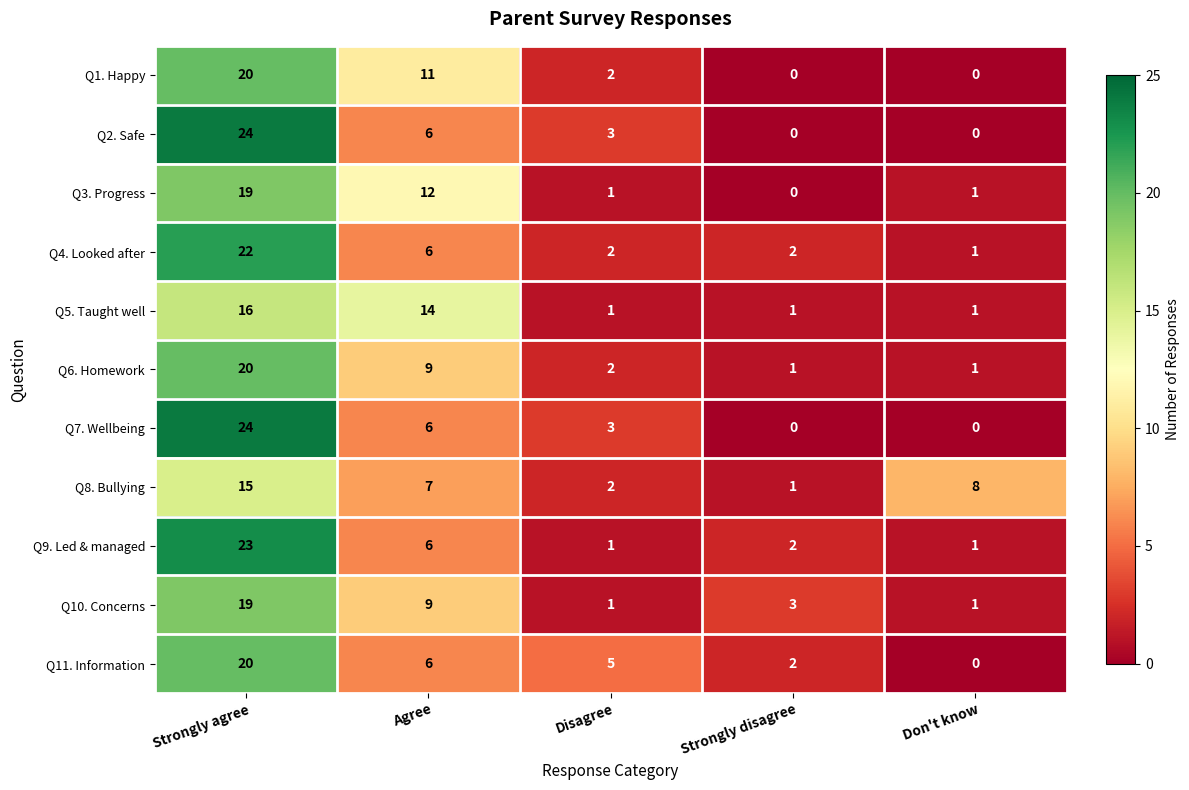

Which series changed the most between Strongly disagree and Don't know?

Q8. Bullying